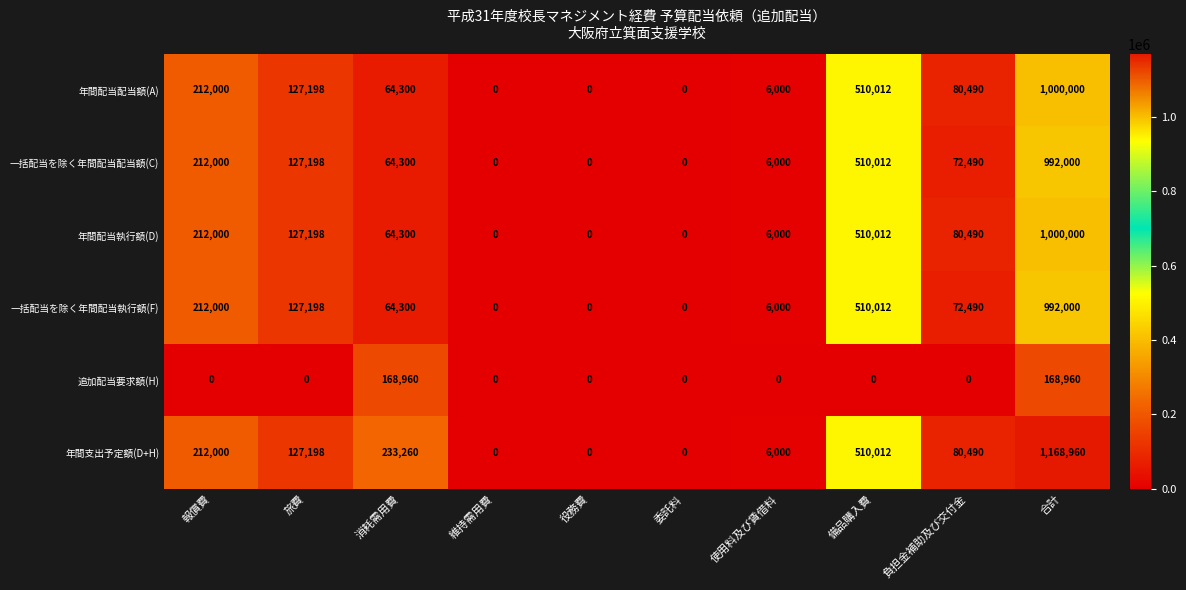

What is the total value across all series at 旅費?

635990